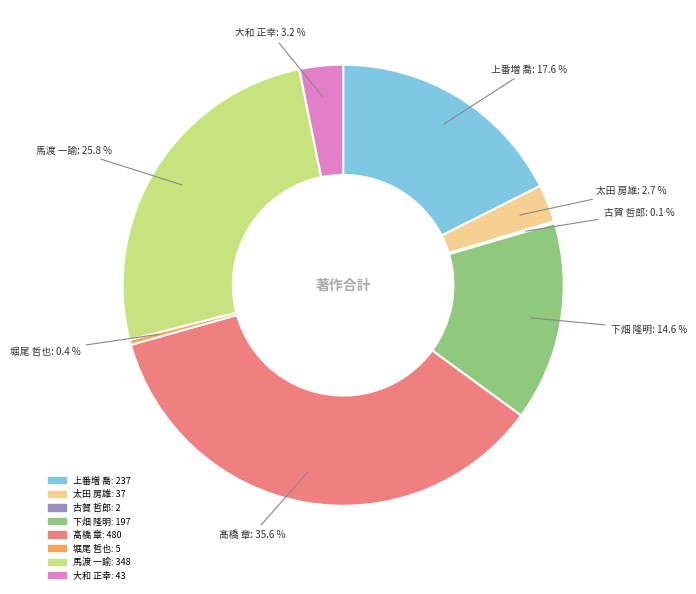

Between 馬渡 一諭 and 上番増 喬, which is larger?

馬渡 一諭